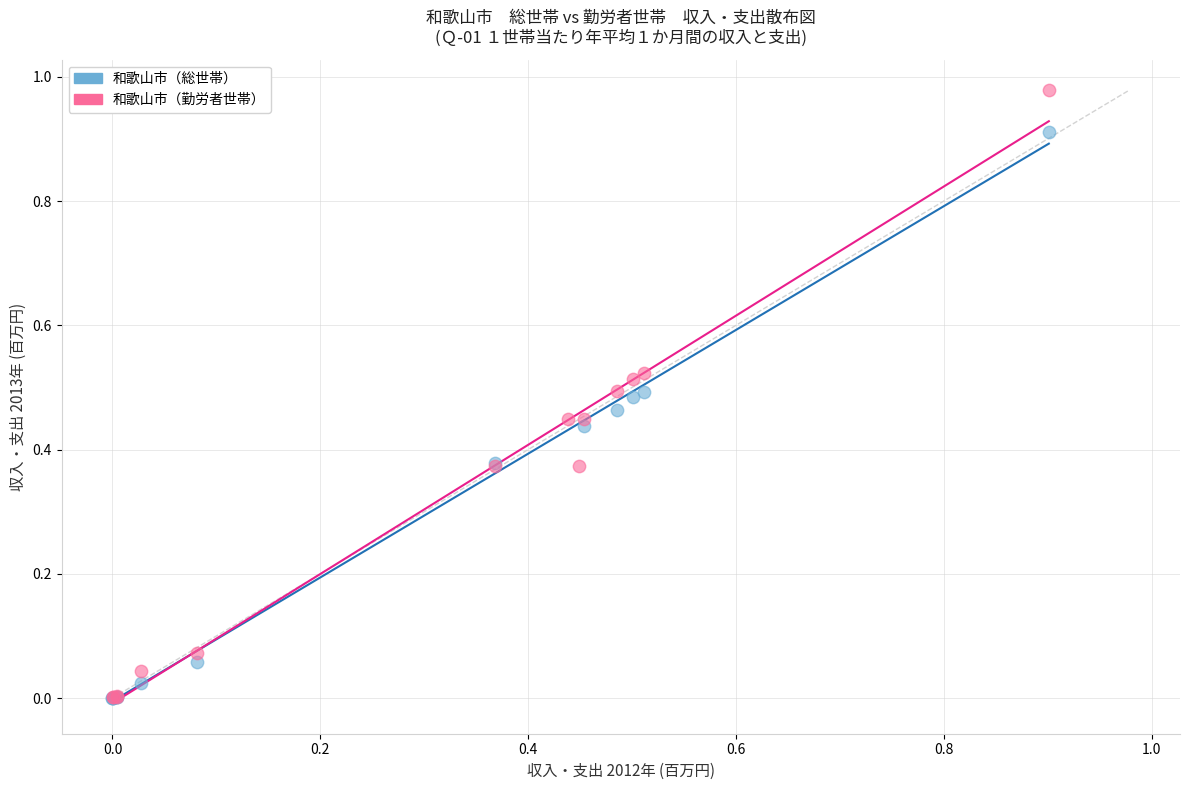

Which series has the largest Y range (max minus min)?

和歌山市（勤労者世帯）